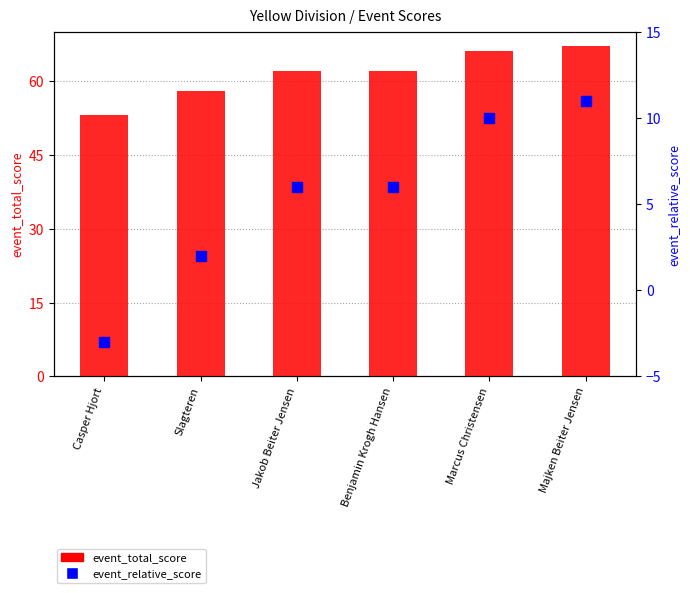

Which series has the largest total across all categories?

event_total_score